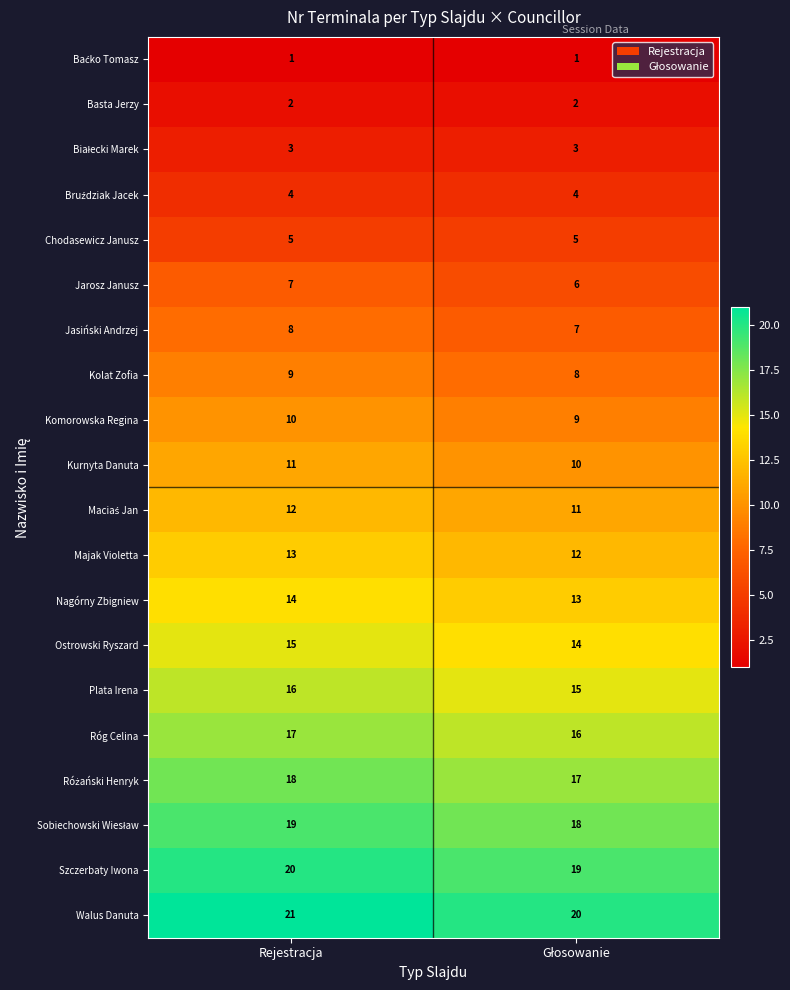

Is it true that Komorowska Regina equals 17 at Rejestracja?

False